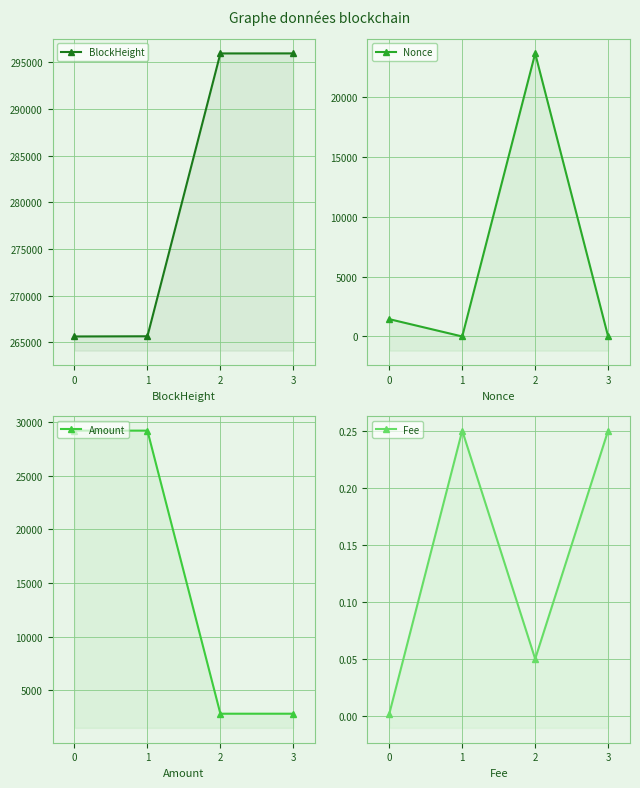

Between 2 and 3, which series saw the biggest shift?

Nonce